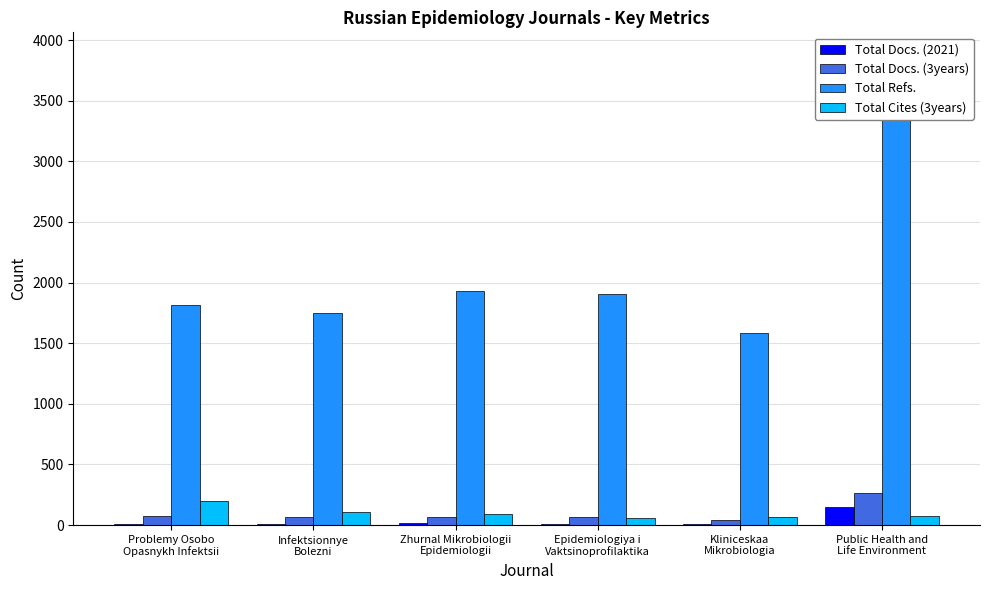

What is the difference between the Total Cites (3years) values at Public Health and
Life Environment and Epidemiologiya i
Vaktsinoprofilaktika?

14